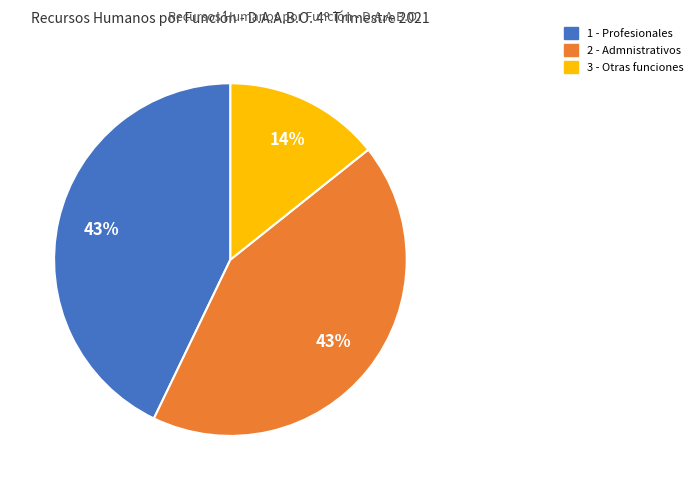

Is there any slice that represents more than half of the pie?

No